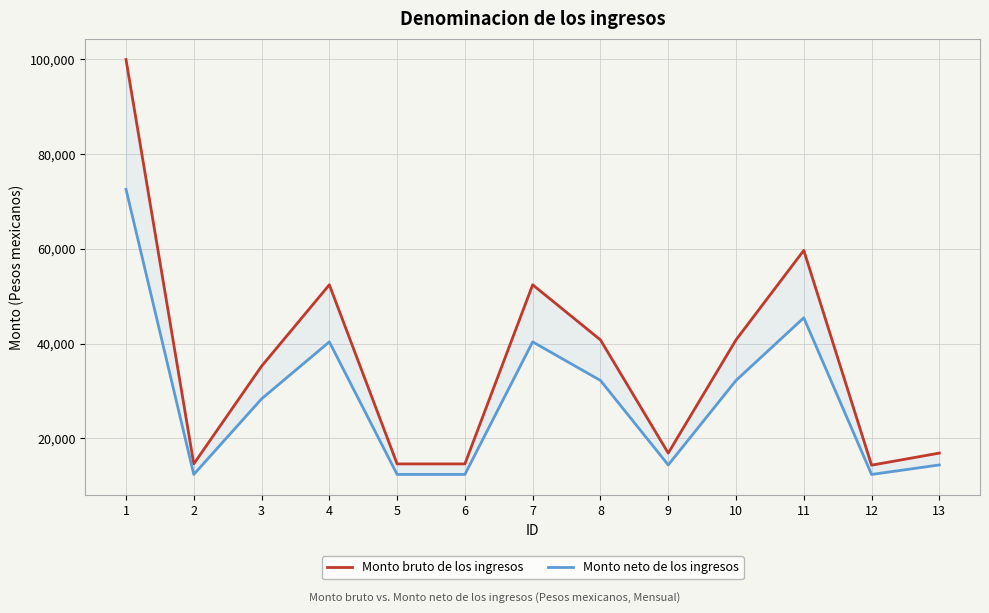

Reading left to right, transcribe all the data shown in this chart.

Monto bruto de los ingresos: 1=99967.0	2=14630.0	3=35248.0	4=52430.0	5=14630.0	6=14630.0	7=52430.0	8=40800.0	9=16912.0	10=40800.0	11=59687.0	12=14360.0	13=16912.0
Monto neto de los ingresos: 1=72574.0	2=12401.8	3=28352.7	4=40380.1	5=12401.8	6=12401.8	7=40380.1	8=32239.1	9=14408.7	10=32239.1	11=45460.0	12=12401.8	13=14408.7